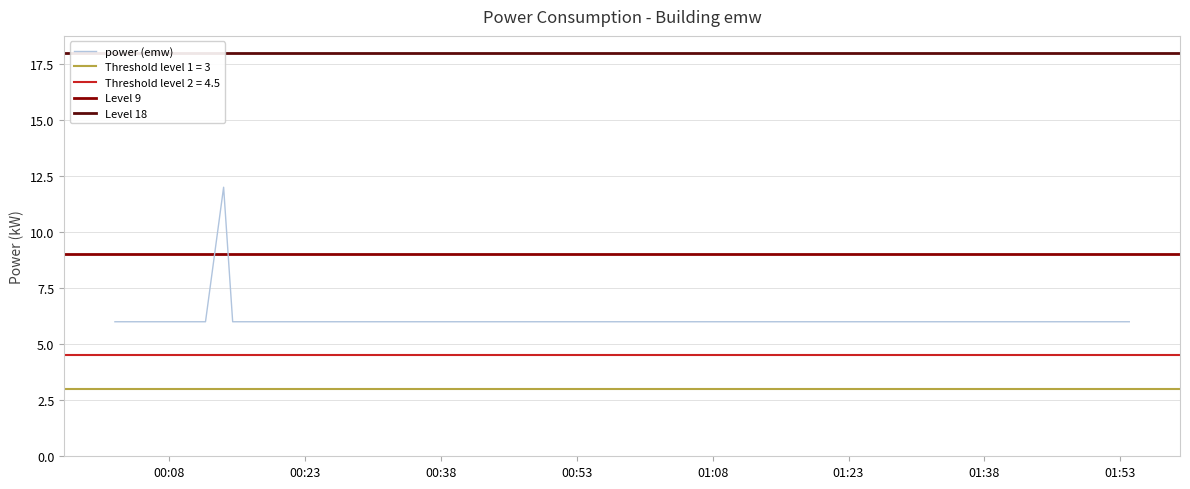

What is the greatest value displayed?

12